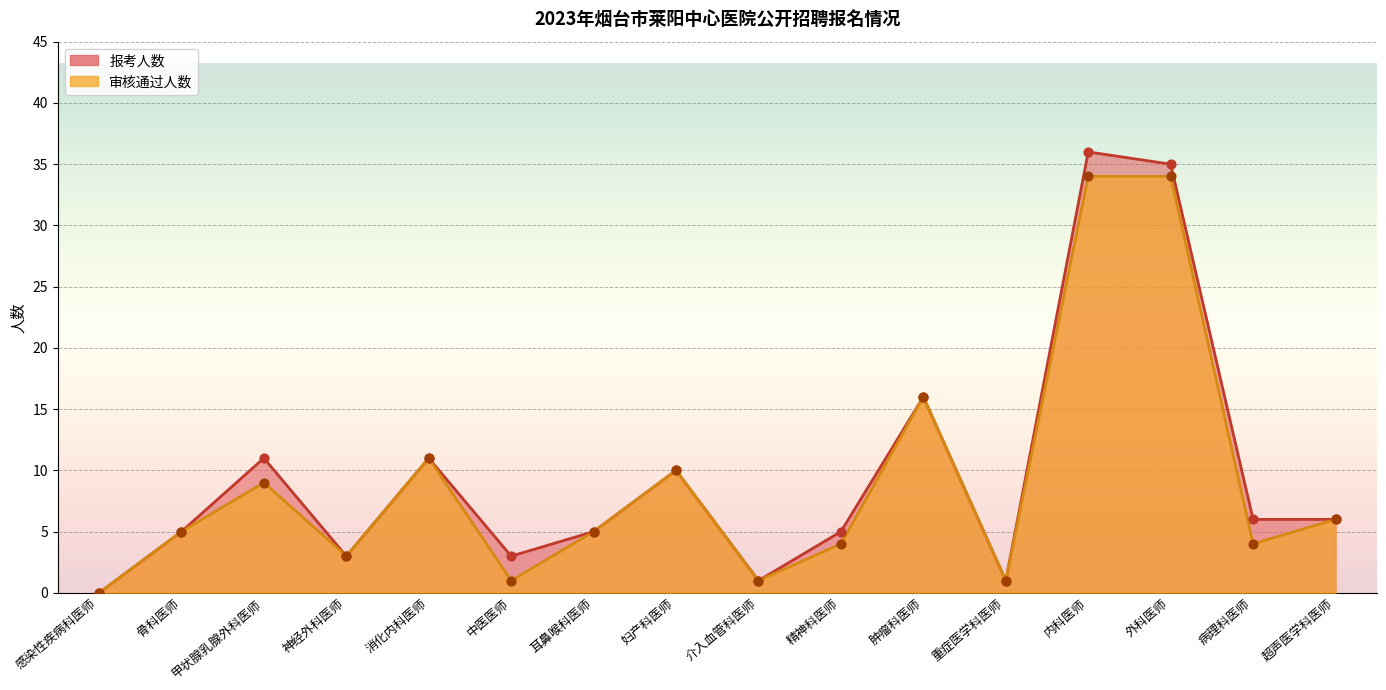

Which series contains the lowest Y value?

审核通过人数